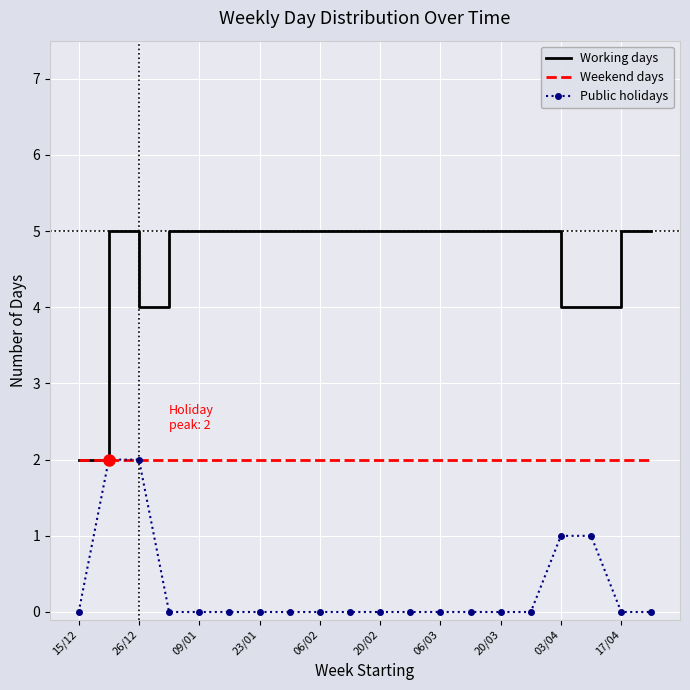

Which series has the largest range (max minus min)?

Working days